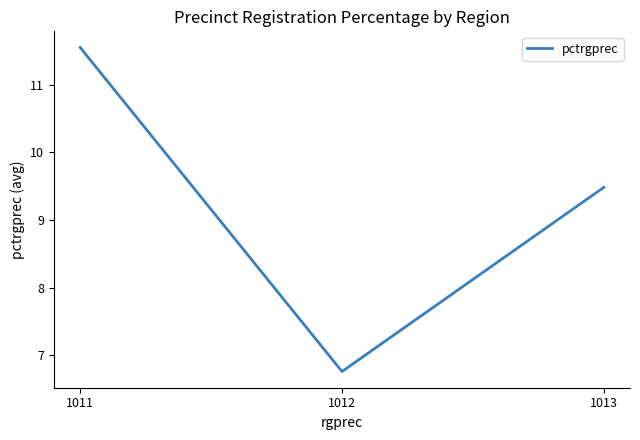

What is the greatest value displayed?

11.5